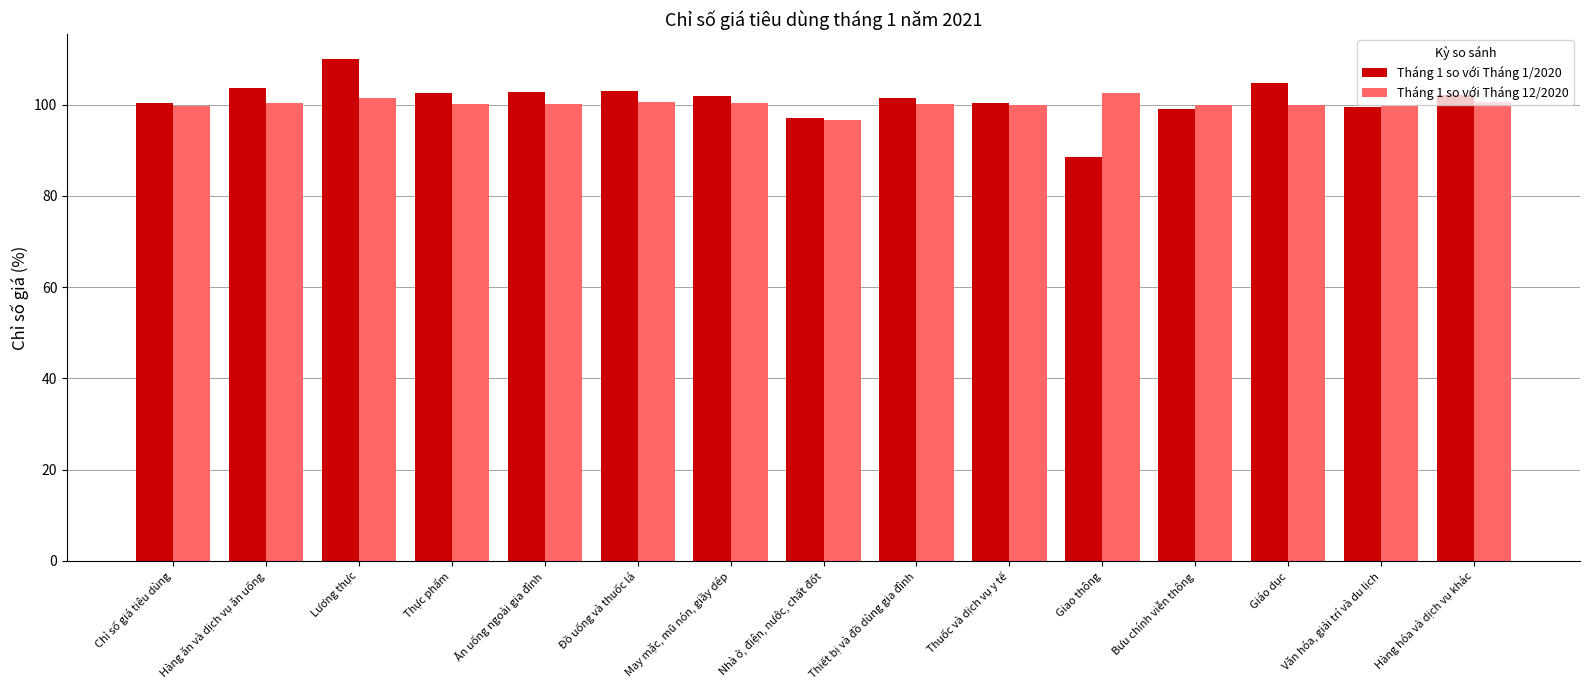

What is the label of the 4th bar from the right?

Bưu chính viễn thông